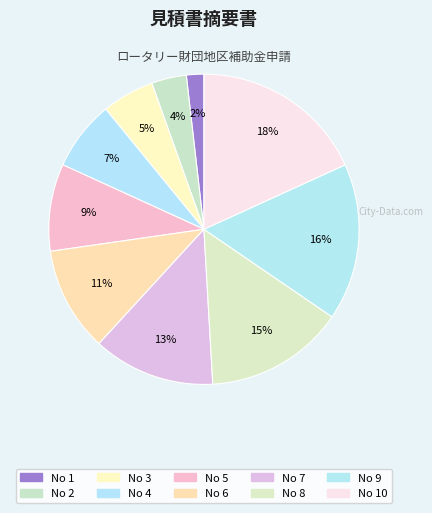

To the nearest percent, what is the average slice percentage?

10%